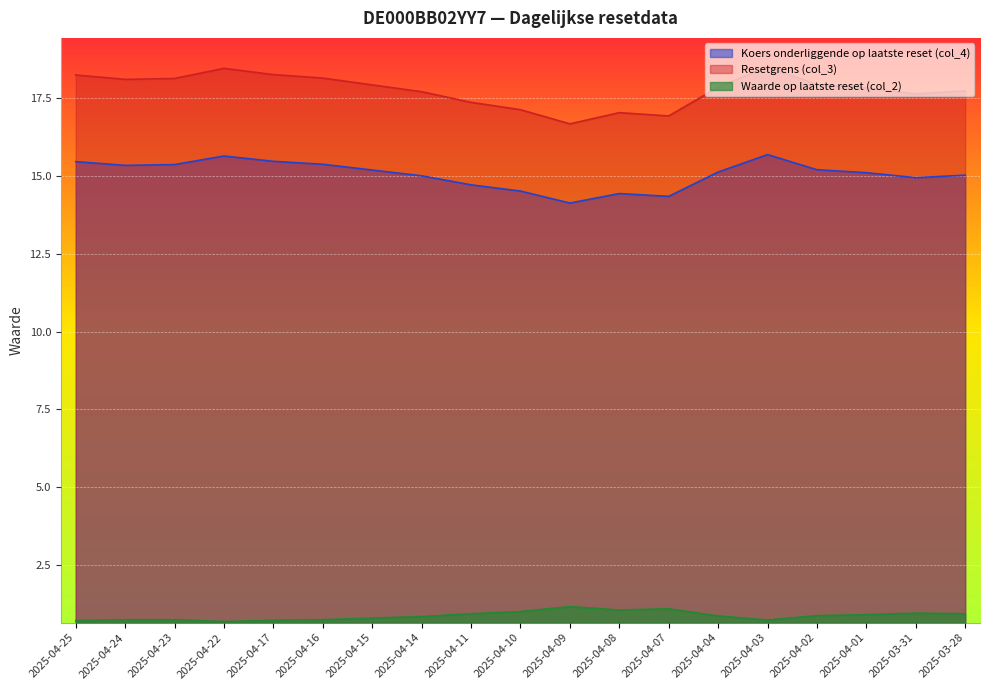

Which category has the lowest value across all series?

2025-04-22